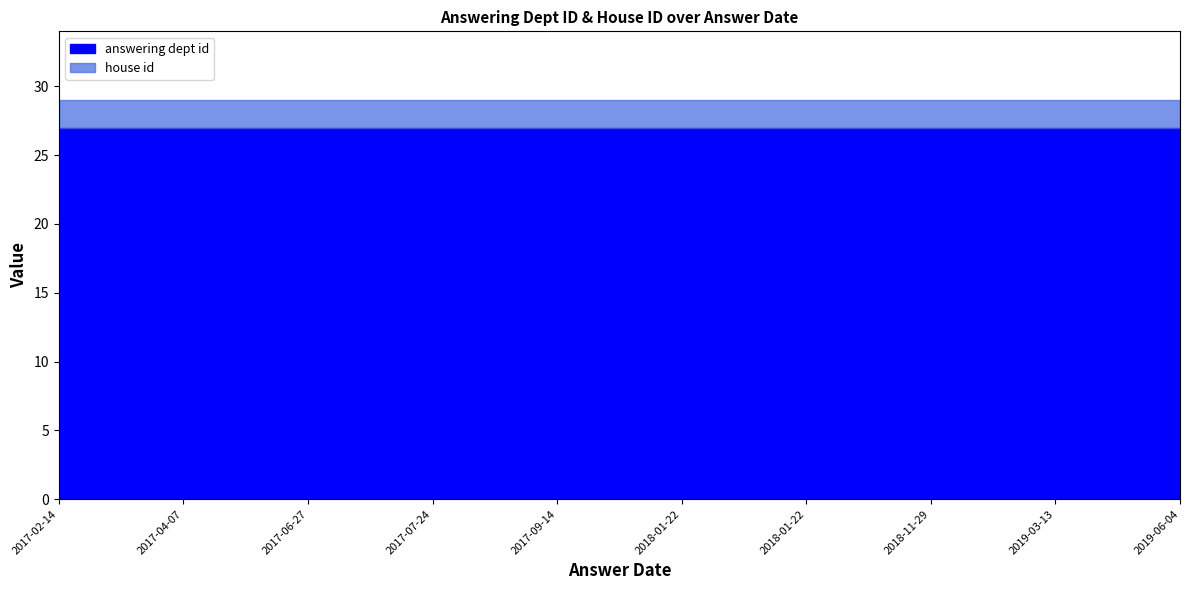

True or false: house id and answering dept id cross at least once.

False